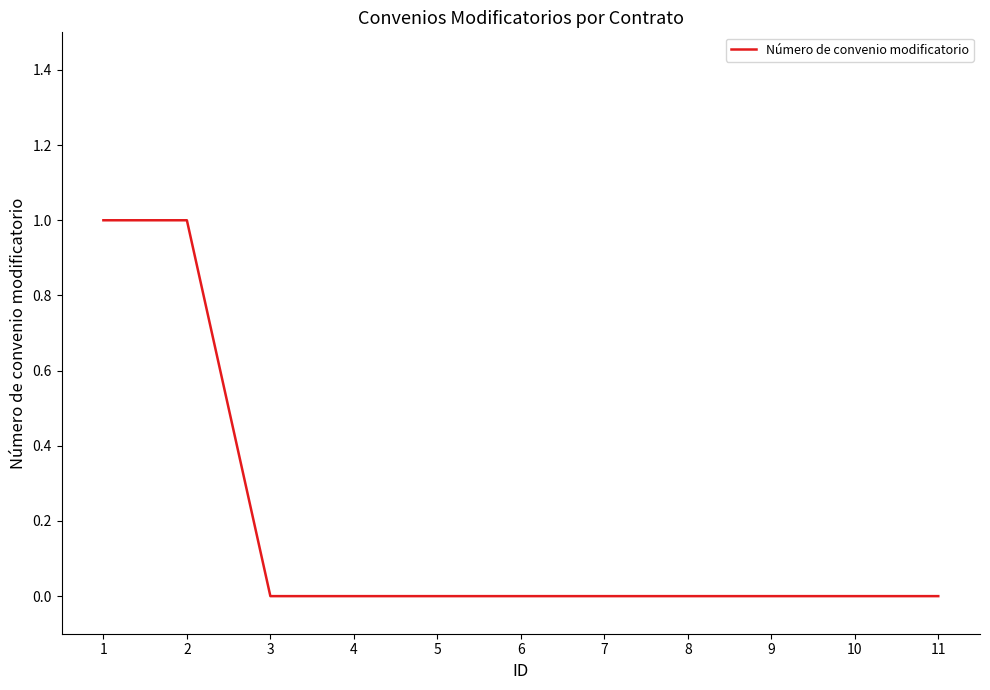

Read the value at 1.

1